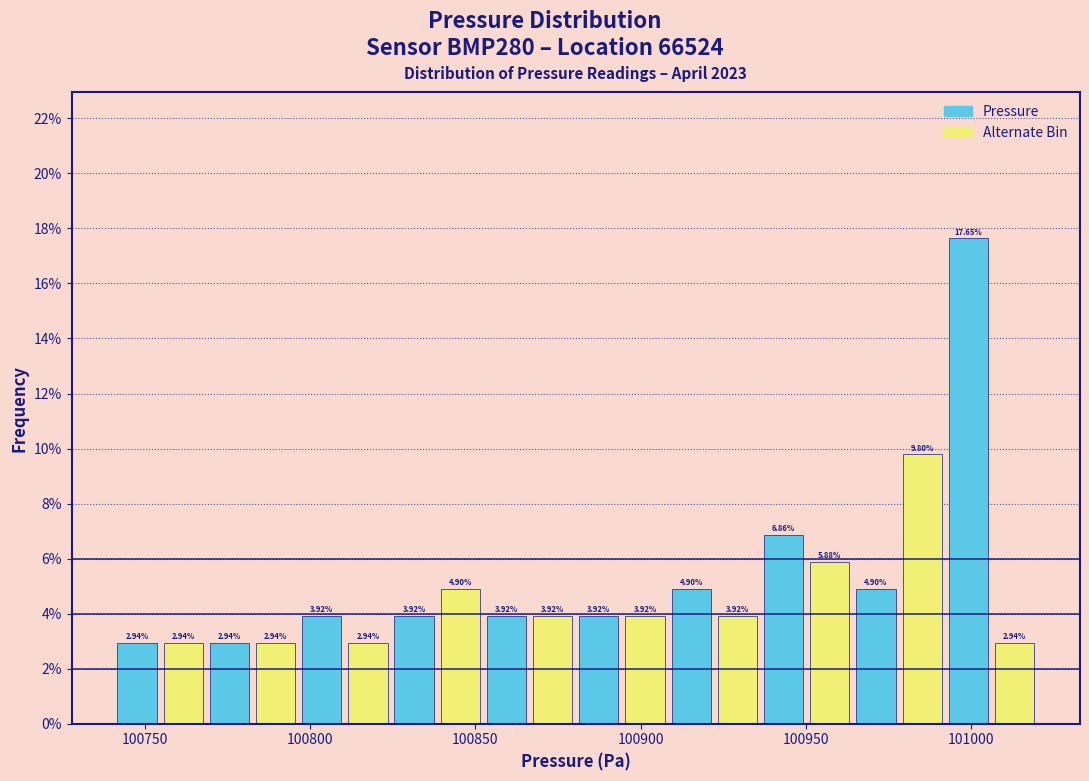

Read against the x-axis, roughly where is the centre of the tallest bar?

101000